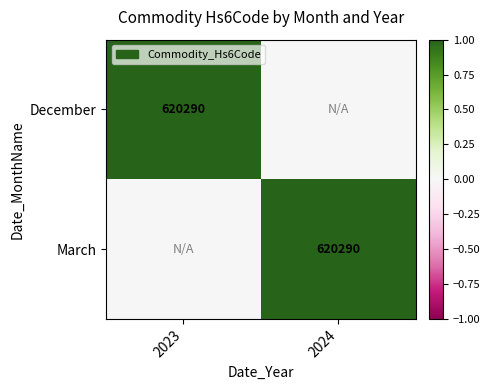

The December series shows 999535 at 2023. True or false?

False